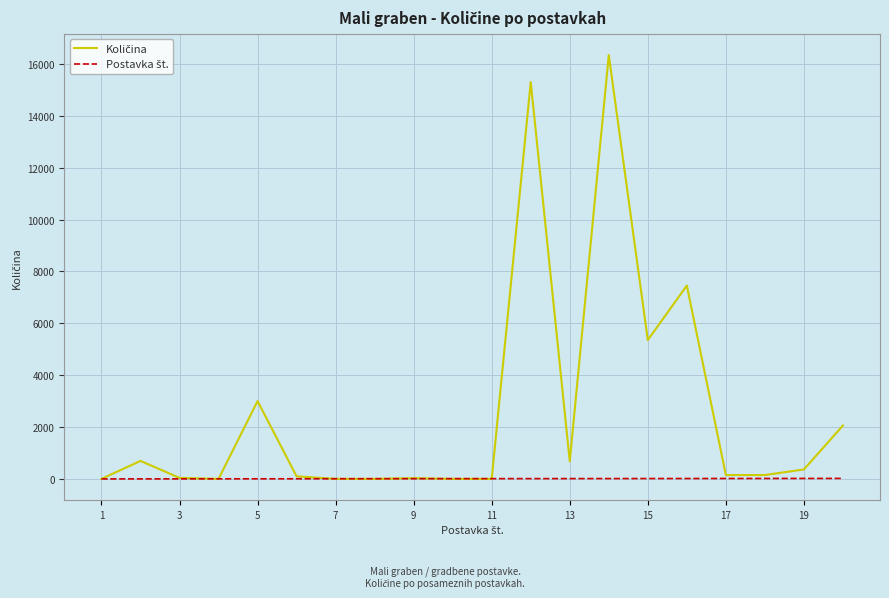

What is the maximum value shown in the chart?

16340